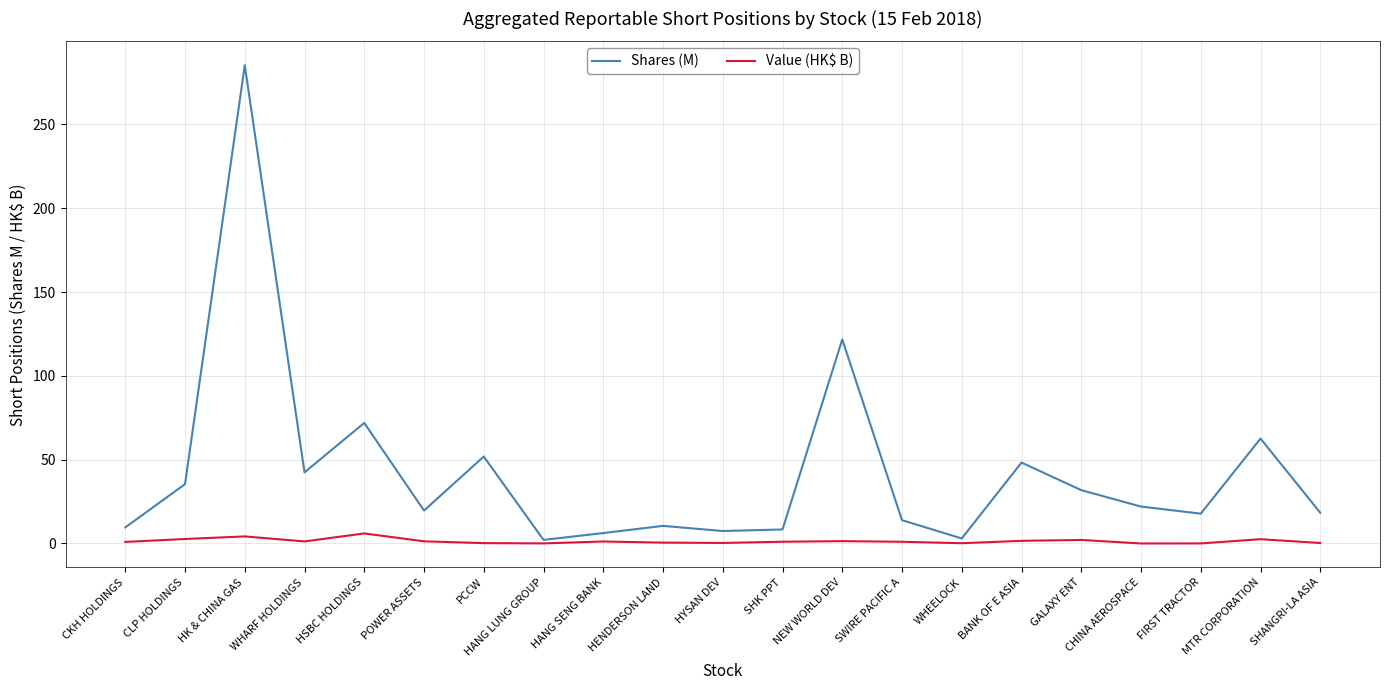

Which series has the widest spread of values?

Shares (M)